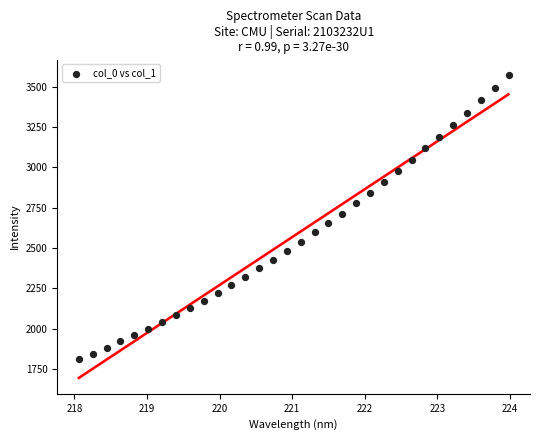

What is the range of X values (max minus min)?

5.9